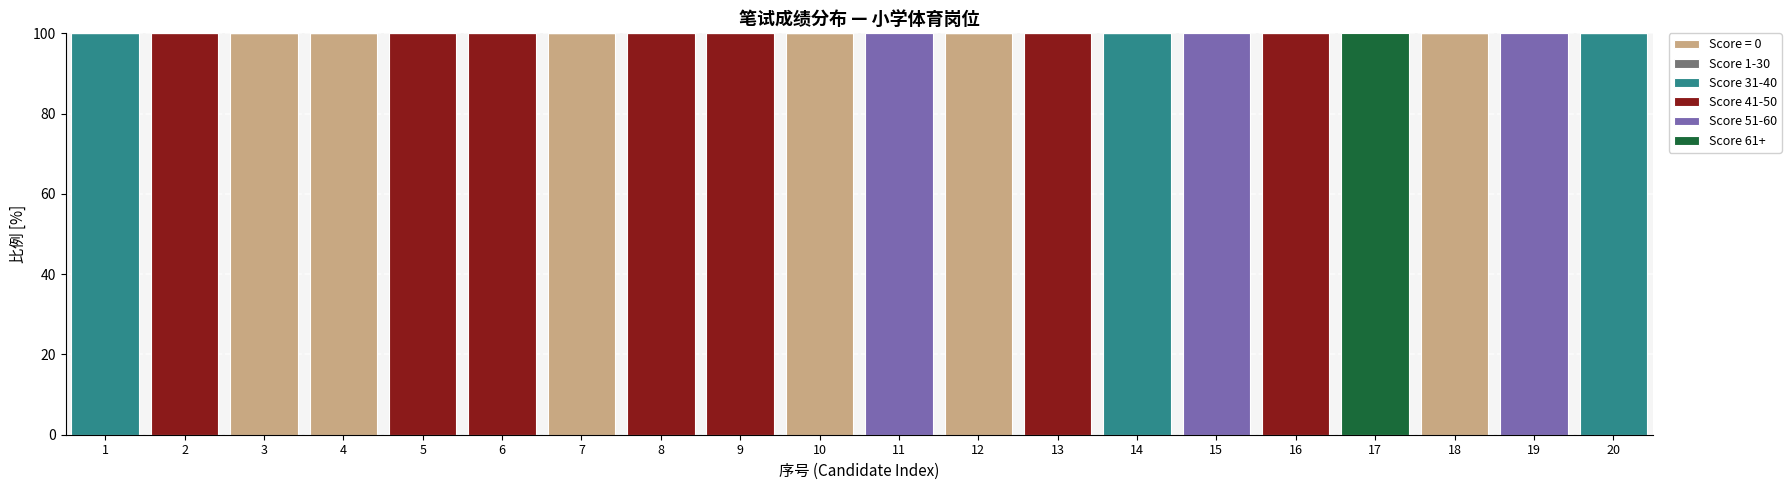

True or false: Score = 0 has a value of 100 at 10.

True